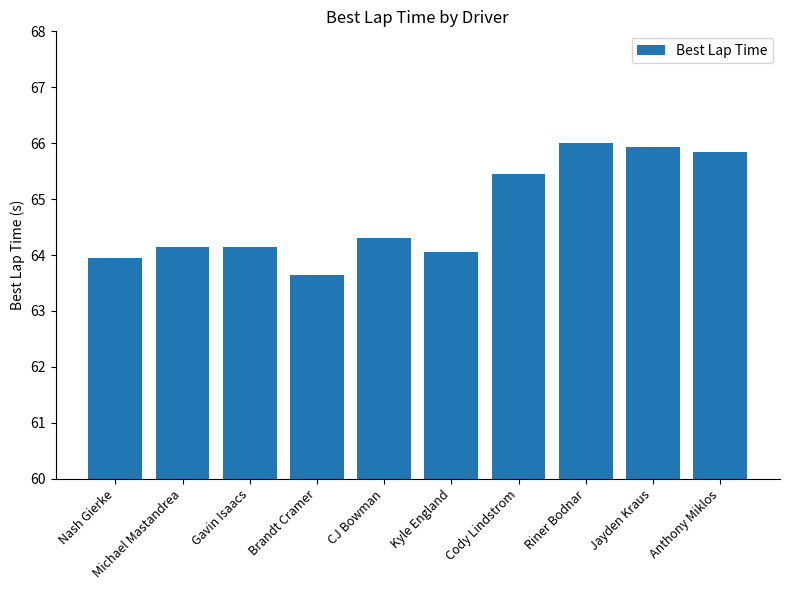

How many bars are there in total?

10